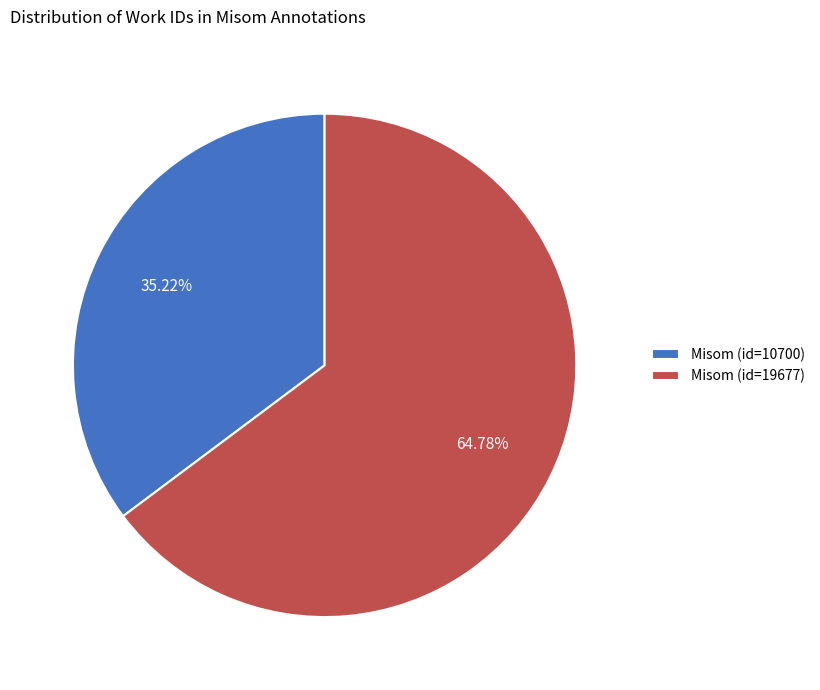

What is the ratio of the value at Misom (id=10700) to the value at Misom (id=19677)?

0.5